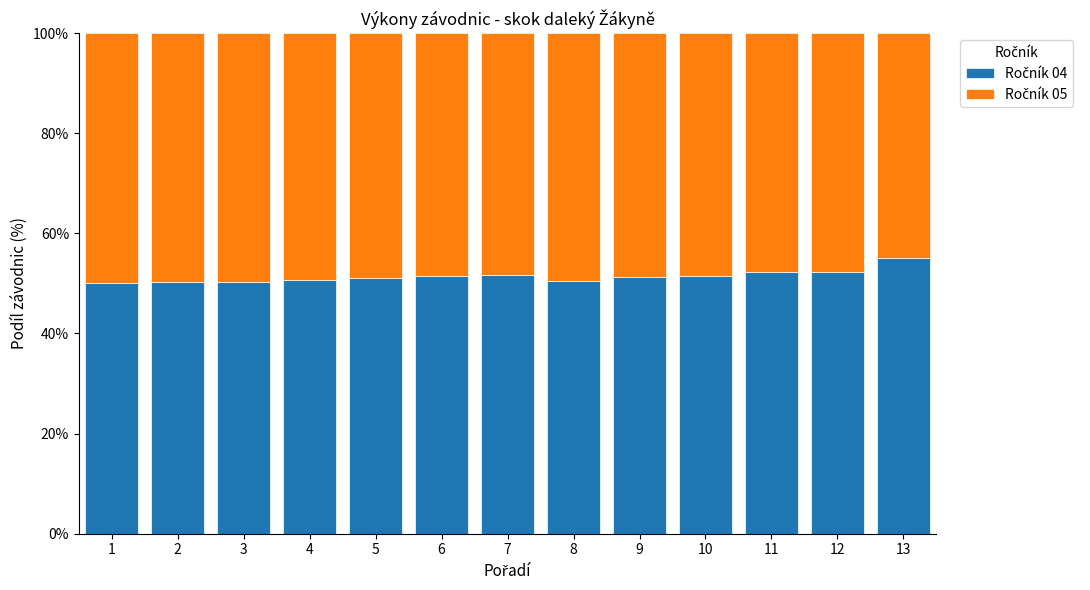

What is the total value across all series at 4?

100.0